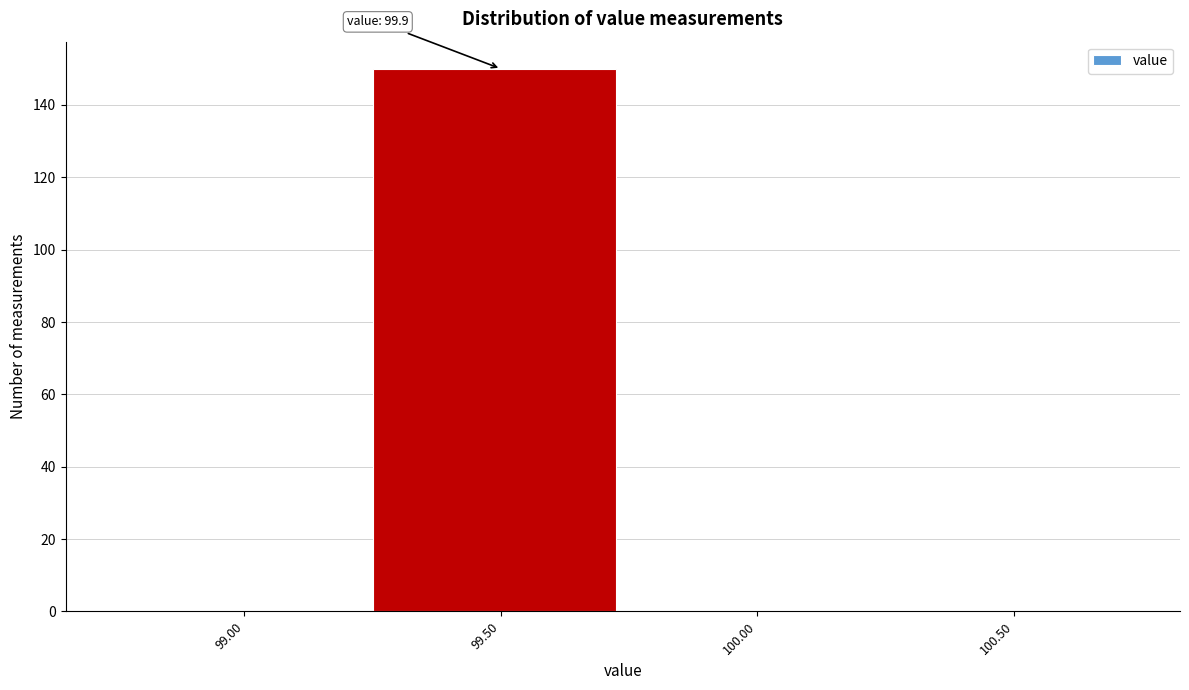

Reading right to left, transcribe all the data shown in this chart.

100.50=0	100.00=0	99.50=150	99.00=0